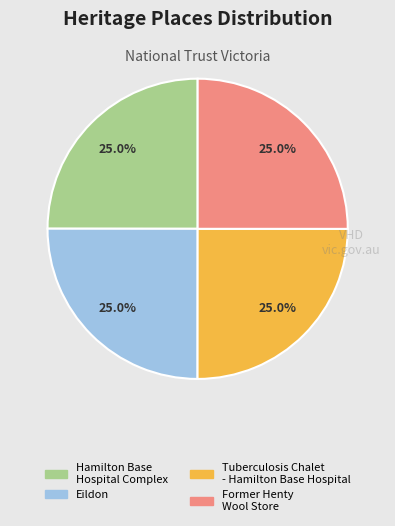

Is there any slice that represents more than half of the pie?

No